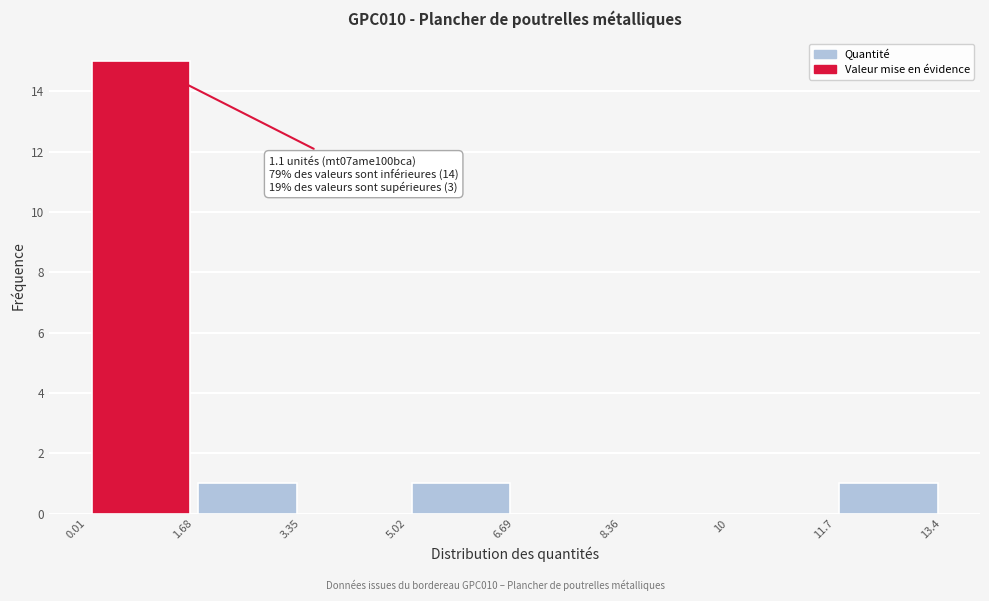

Which range on the x-axis has the tallest bar?

0.01 to 1.68